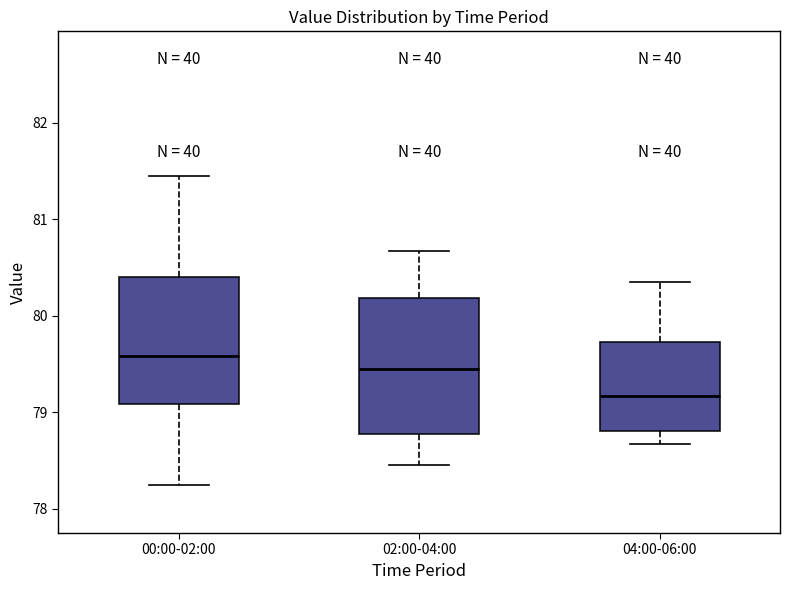

Which box has the lowest median line?

04:00-06:00